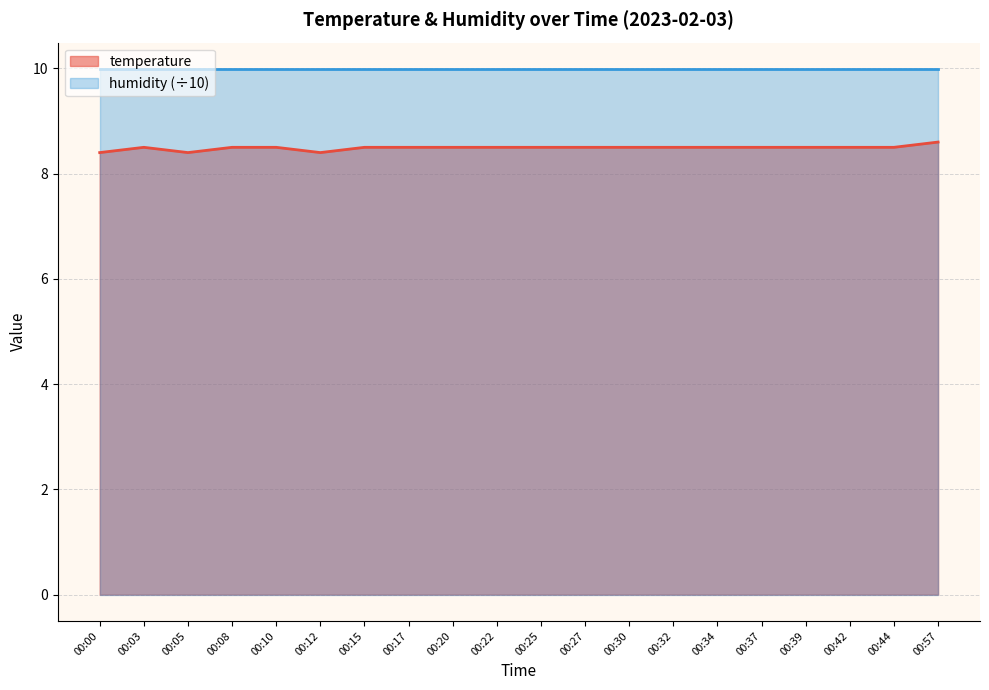

How many points are lower than both their immediate neighbors (excluding endpoints)?

2